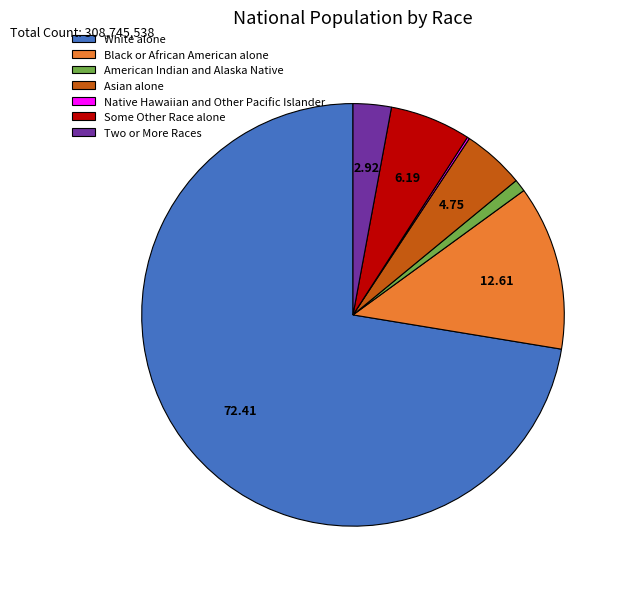

Which category has the biggest portion of the pie?

White alone